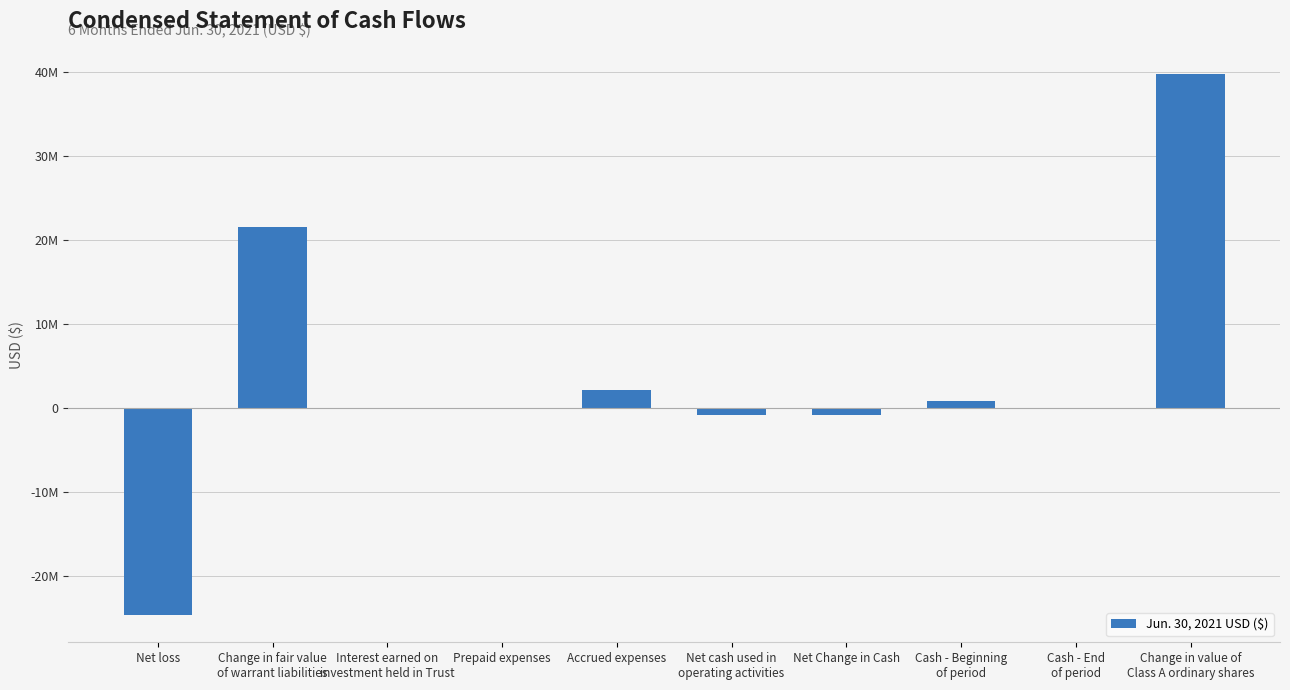

Is it true that the value at Net loss is -39174025?

False